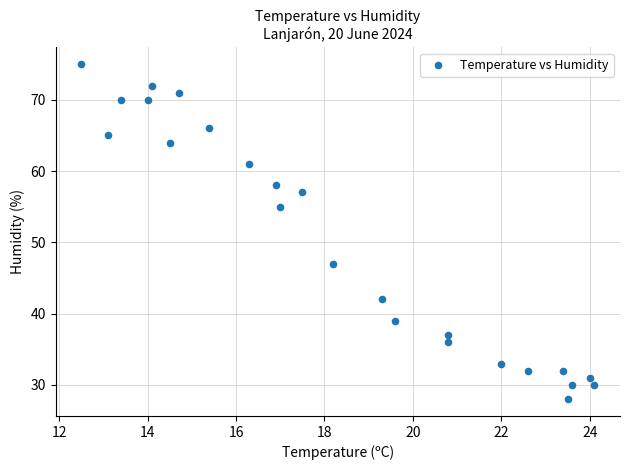

What is the range of Y values (max minus min)?

47